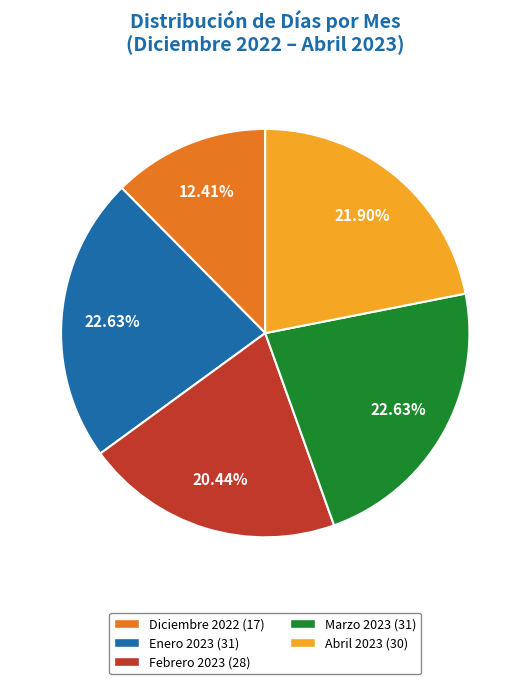

To the nearest percent, what portion does Abril 2023 represent?

22%